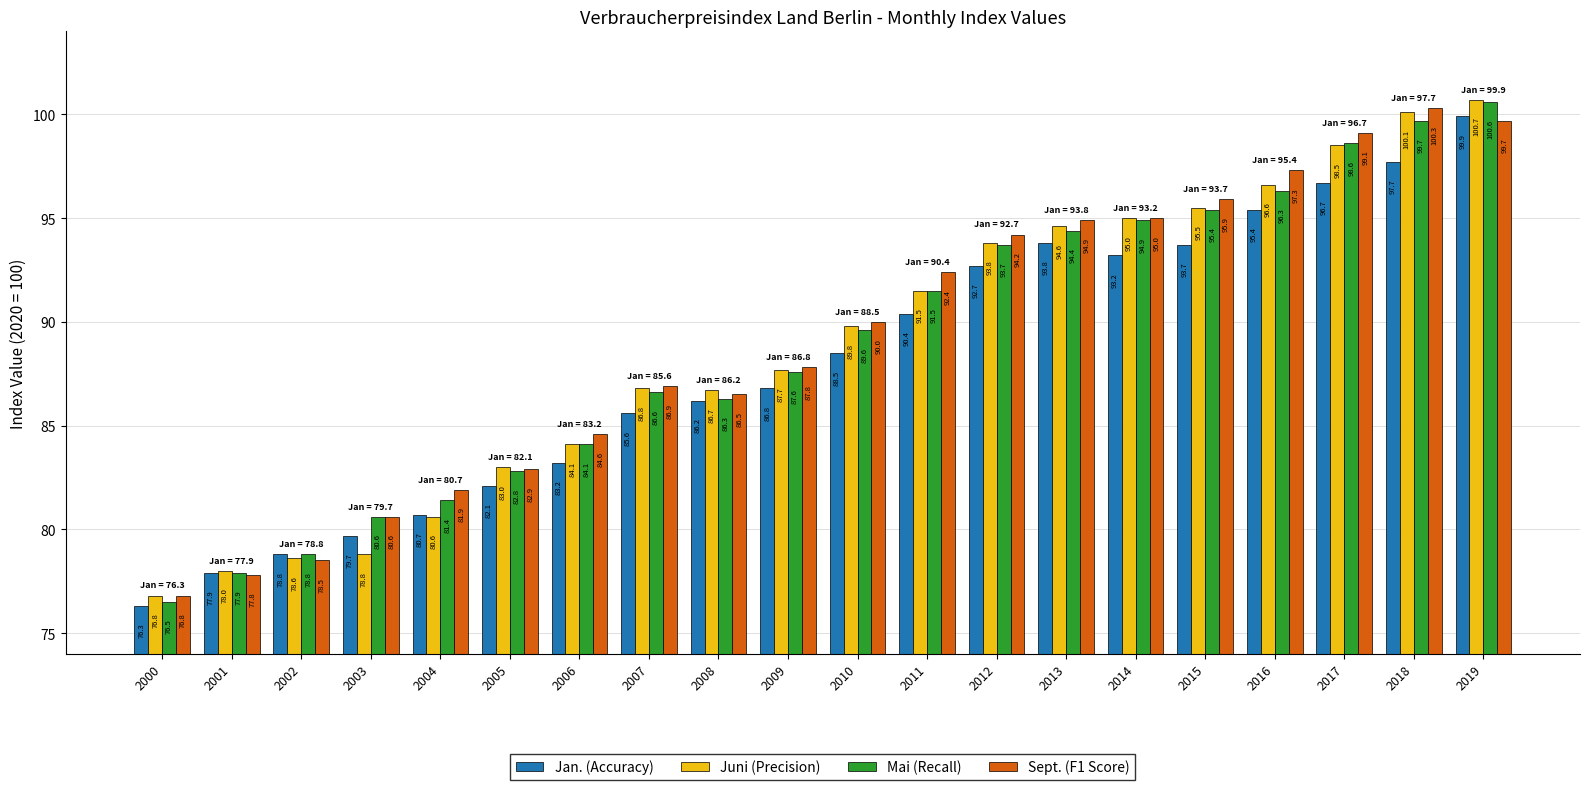

Which label corresponds to the smallest value in the chart?

2000